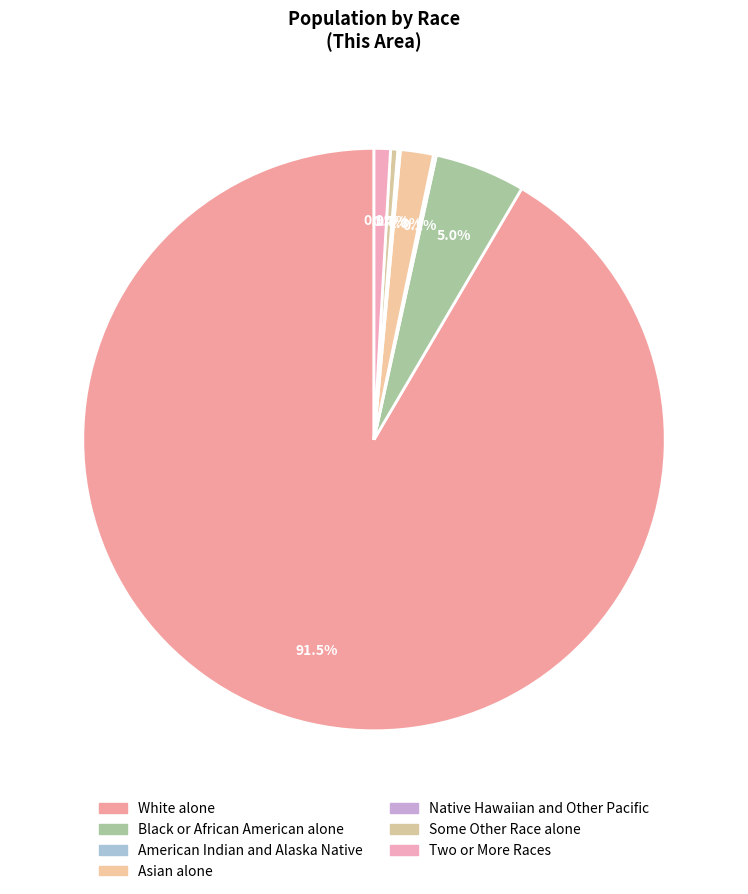

How many segments does this pie chart have?

7